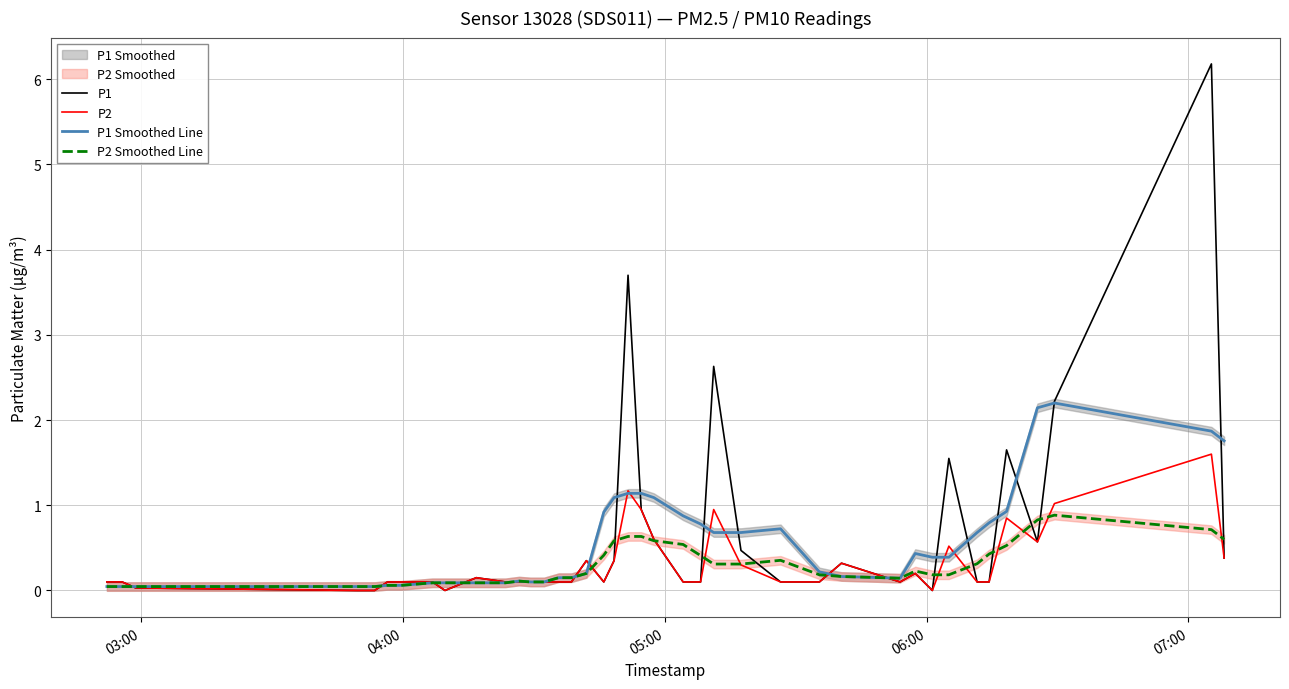

What is the difference between the maximum and second lowest values in the P2 series?

1.6